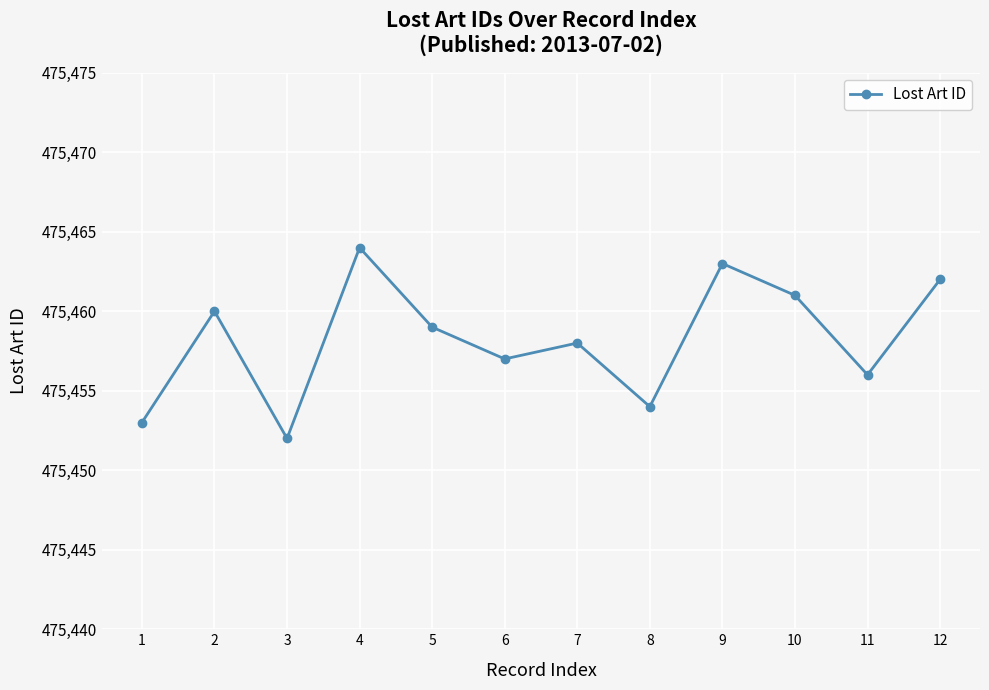

Reading left to right, extract all data points from this chart.

1=475453	2=475460	3=475452	4=475464	5=475459	6=475457	7=475458	8=475454	9=475463	10=475461	11=475456	12=475462